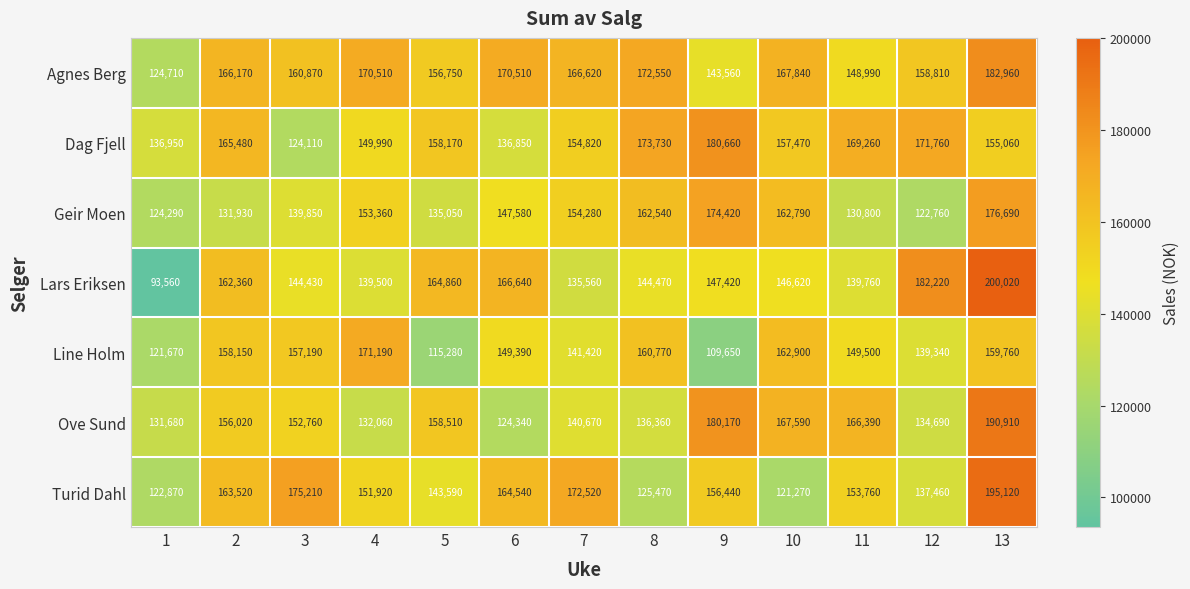

Read the Line Holm value at 2, to the nearest 50.

158150